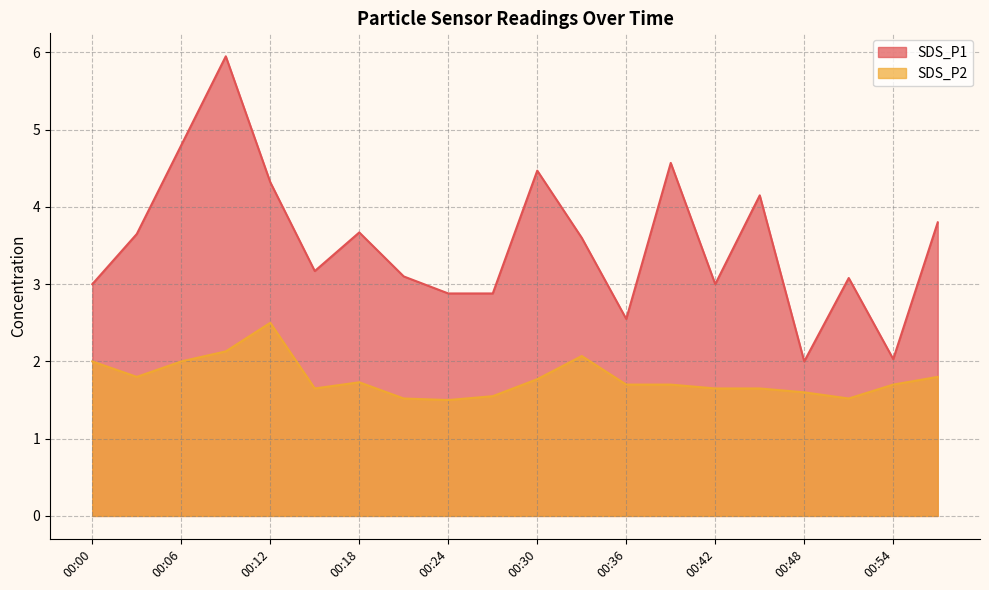

Which label corresponds to the smallest value in the chart?

00:24